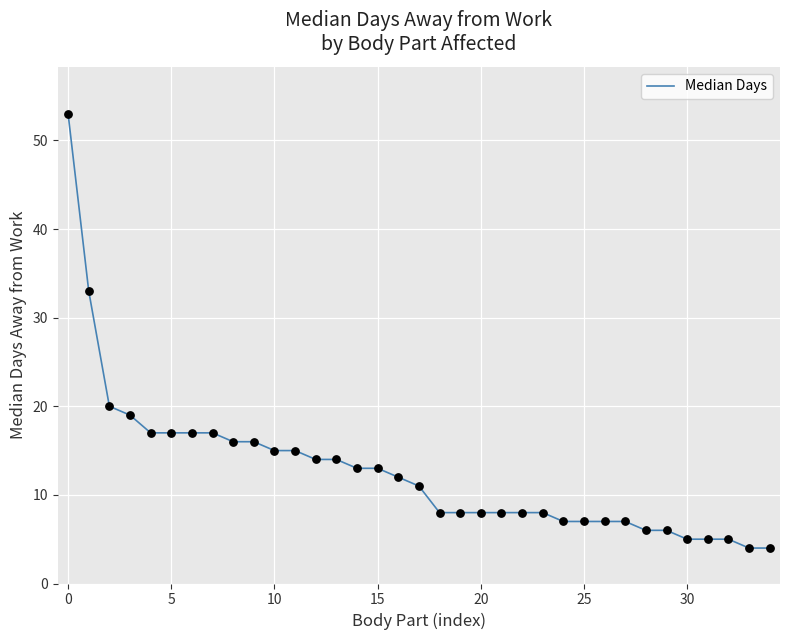

What is the greatest value displayed?

53